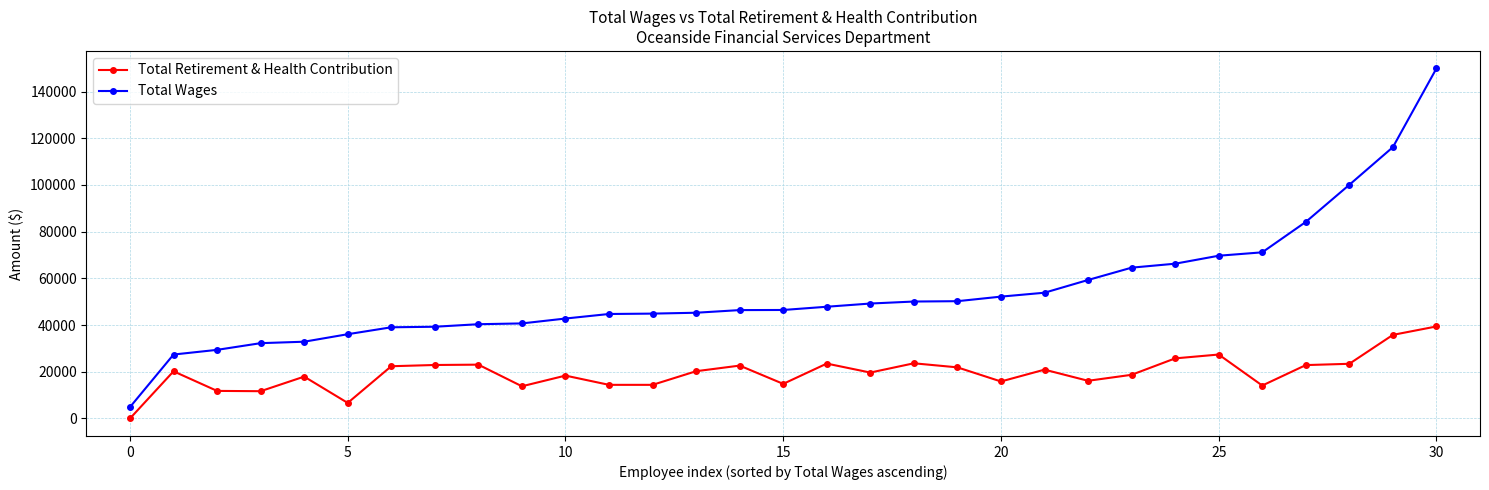

True or false: Total Retirement & Health Contribution and Total Wages cross at least once.

False